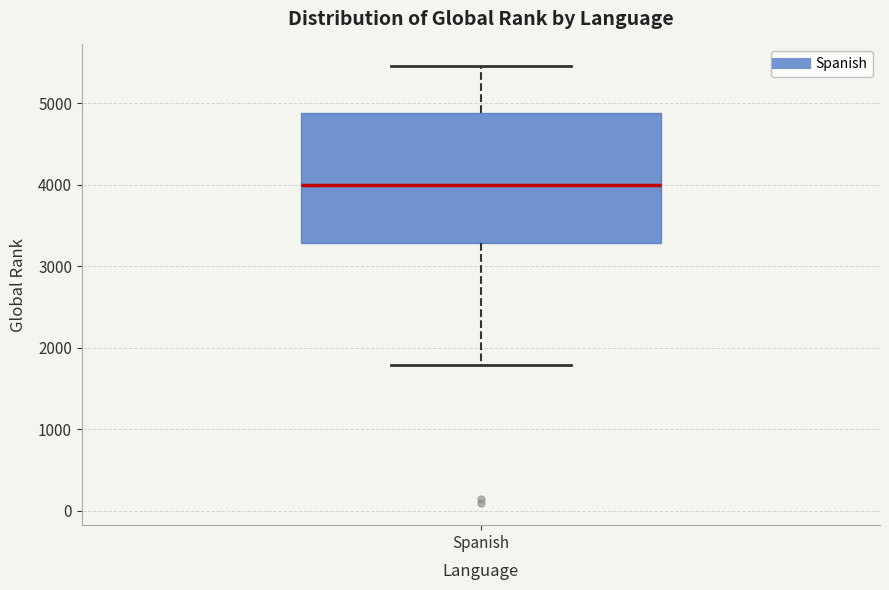

Read this box plot against the y-axis: the position of the median line, the range covered by the box, and the ends of both whiskers. The values are not printed on the chart, so give them approximately, as read against the axis.

median 4000, box 3300 to 4900, whiskers 1800 to 5500